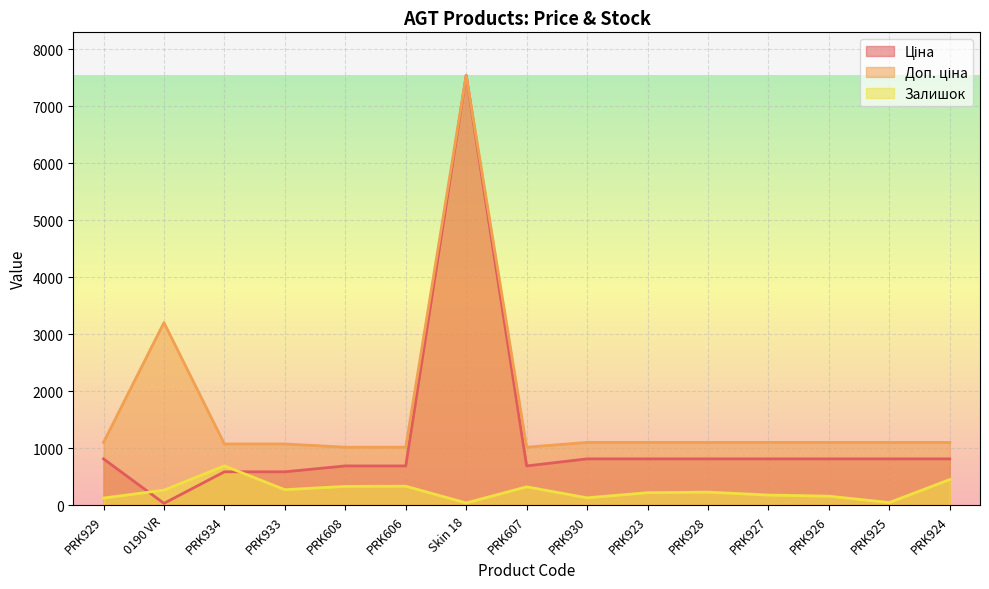

How many times do Залишок and Ціна cross each other?

2